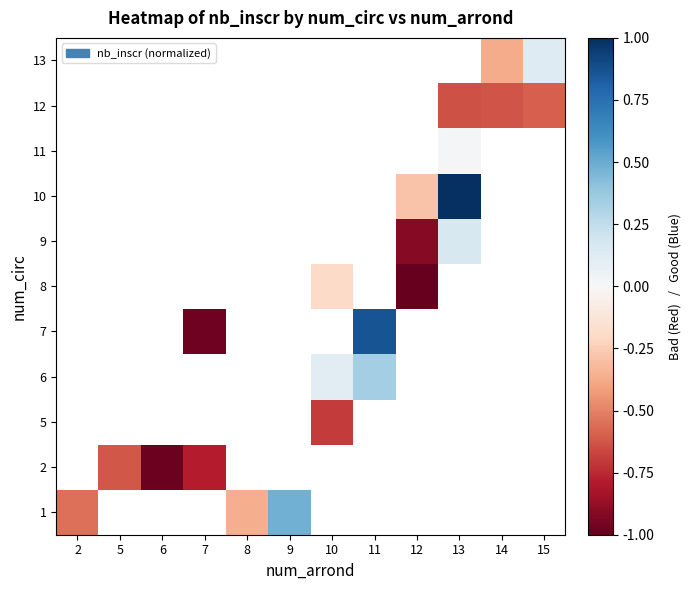

What is the minimum value shown in the chart?

-1.0